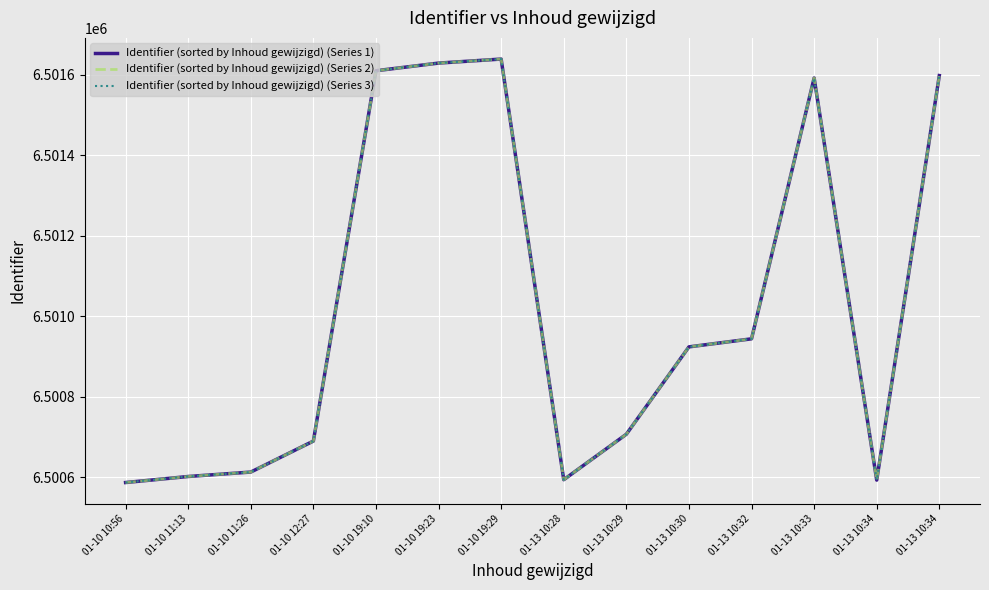

True or false: Identifier (sorted by Inhoud gewijzigd) (Series 3) has more than 1 points higher than both neighbors.

True